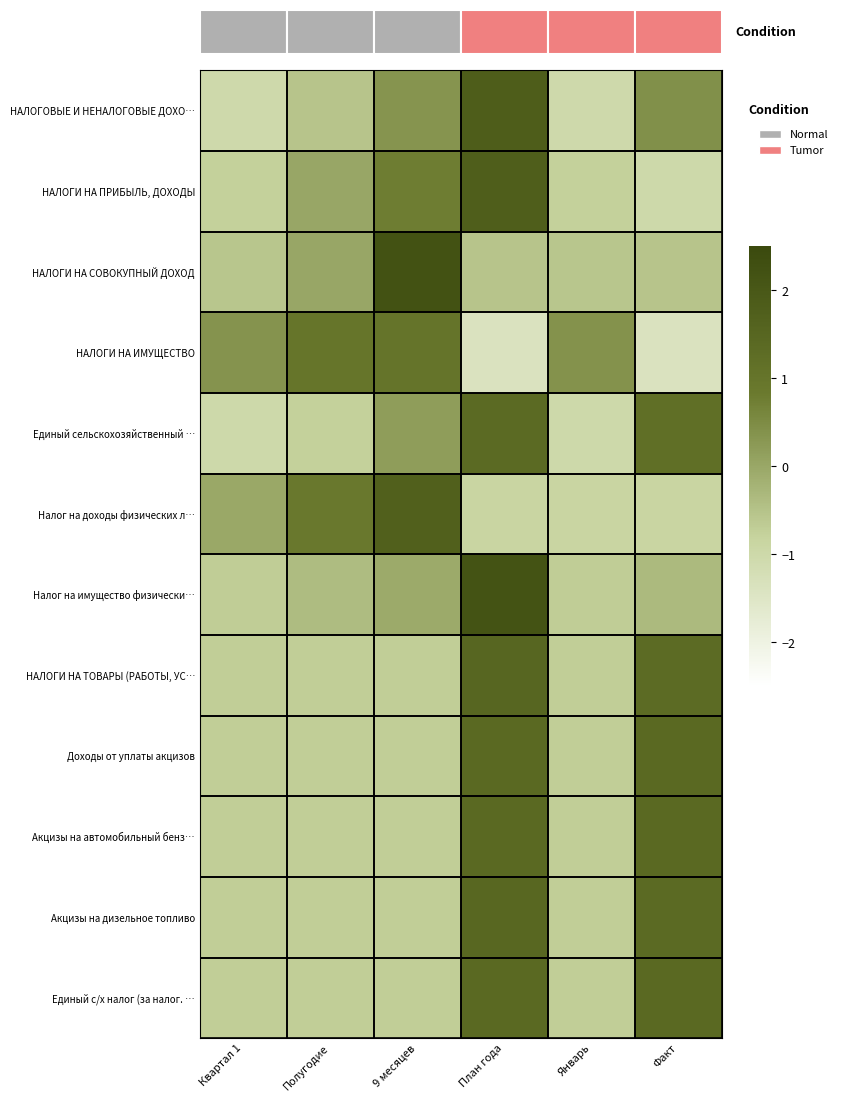

Which category has the lowest value across all series?

Факт